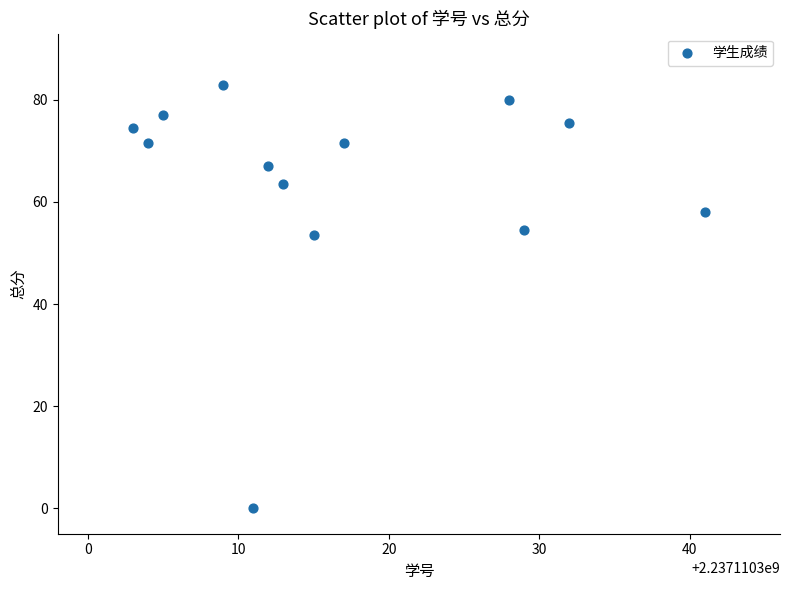

What is the range of X values (max minus min)?

38.0